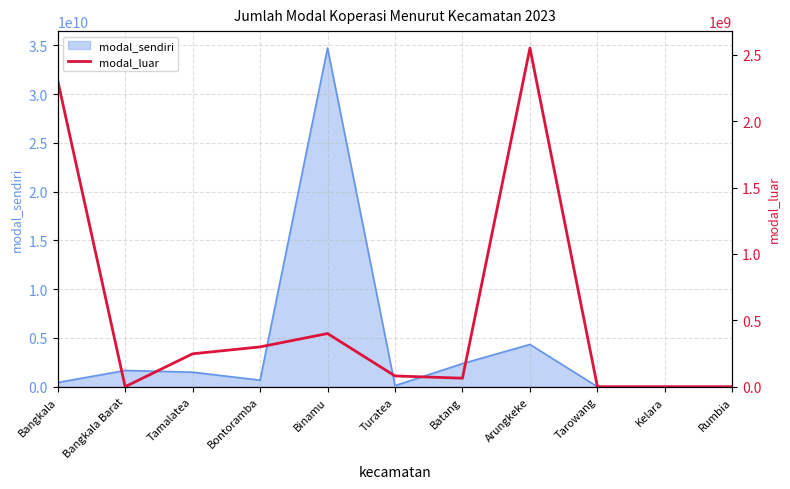

How many data points does each series have?

11